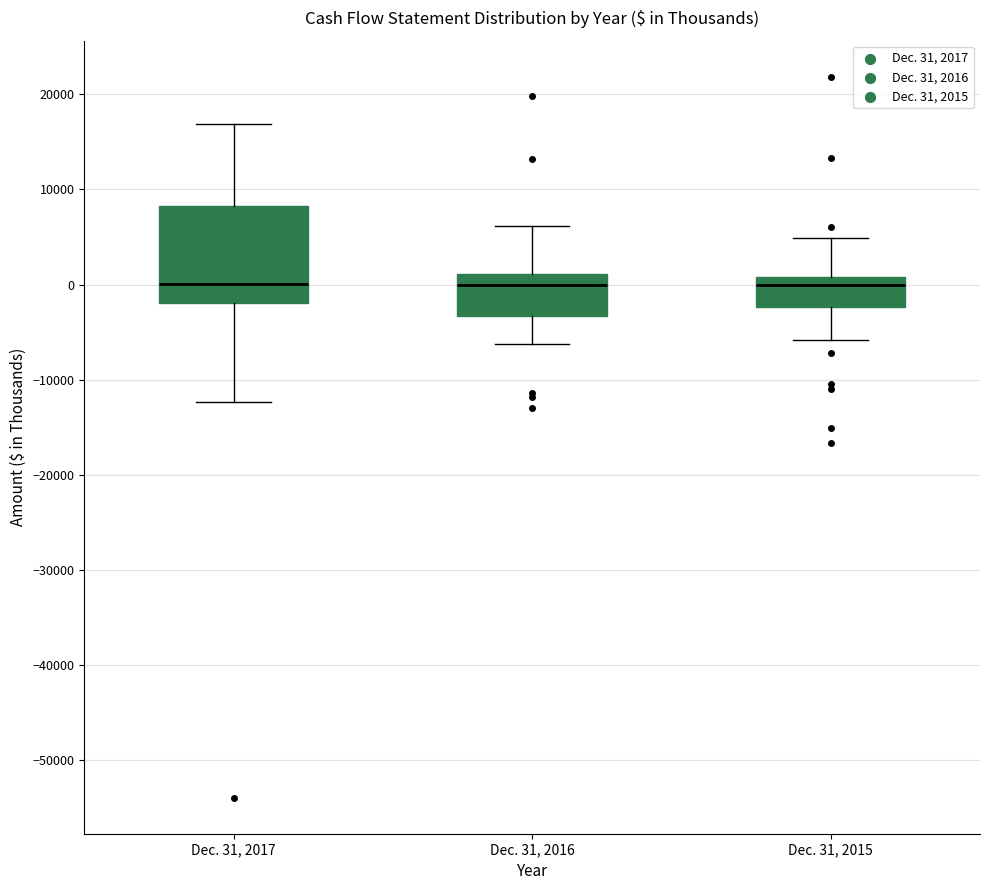

Reading left to right, read every box against the y-axis: the position of its median line, the range the box covers, and the ends of its whiskers. The values are not printed on the chart, so give them approximately, as read against the axis.

Dec. 31, 2017: median 0, box -2000 to 8000, whiskers -12000 to 17000
Dec. 31, 2016: median 0, box -3000 to 1000, whiskers -6000 to 6000
Dec. 31, 2015: median 0, box -2000 to 1000, whiskers -6000 to 5000